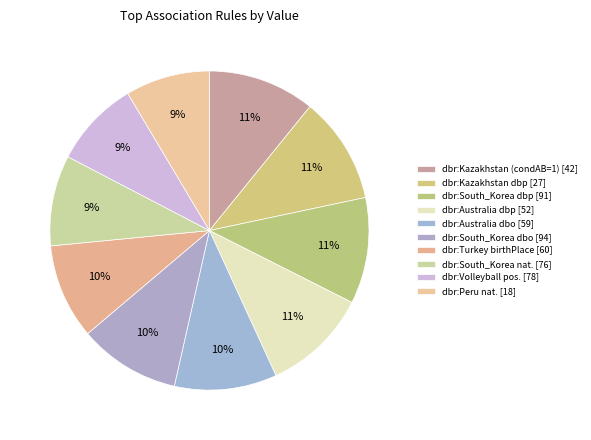

How many slices are in this pie chart?

10